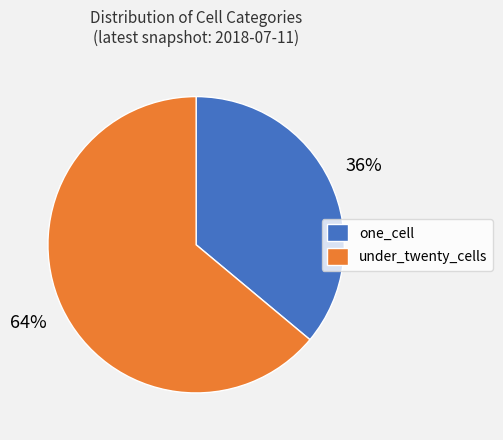

True or false: one_cell accounts for 36% of the total.

True